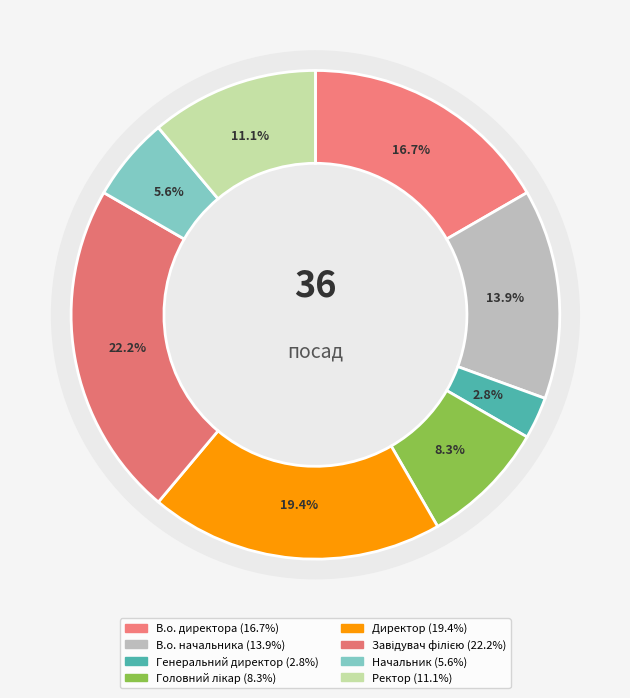

To the nearest percent, what percentage of the pie is В.о. начальника?

14%